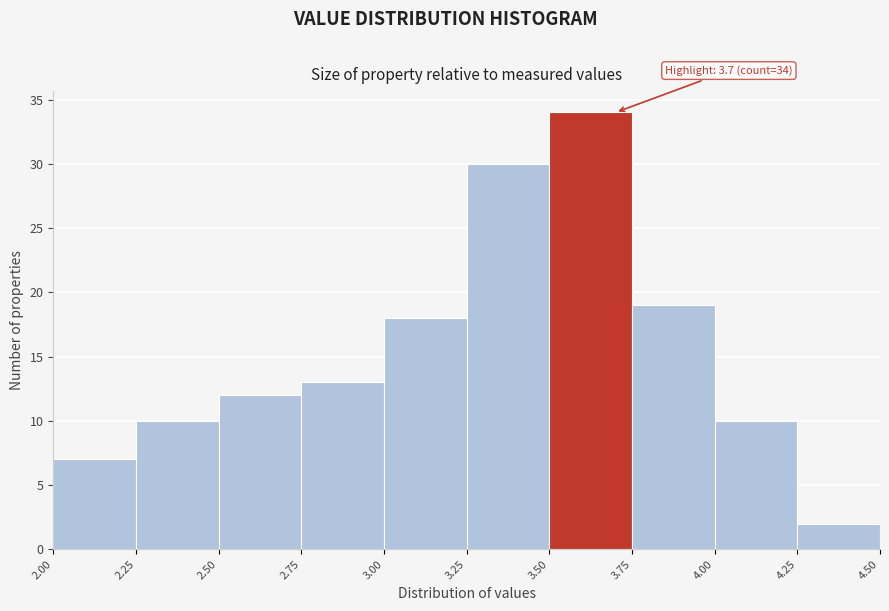

Which range on the x-axis has the tallest bar?

3.50 to 3.75